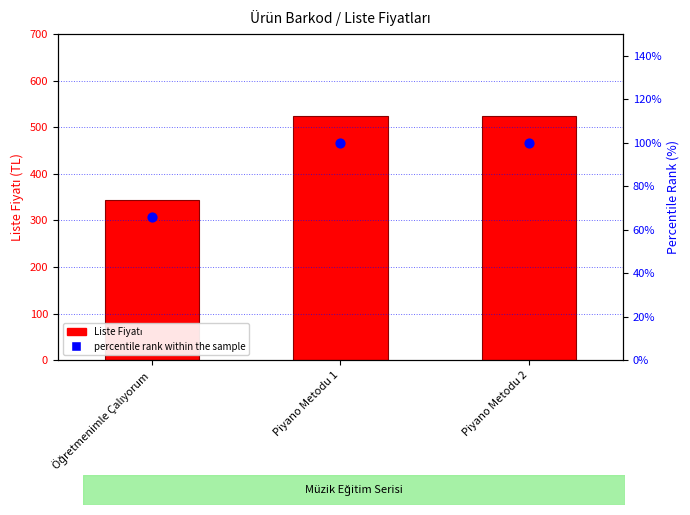

Which series contains the highest Y value?

Liste Fiyatı